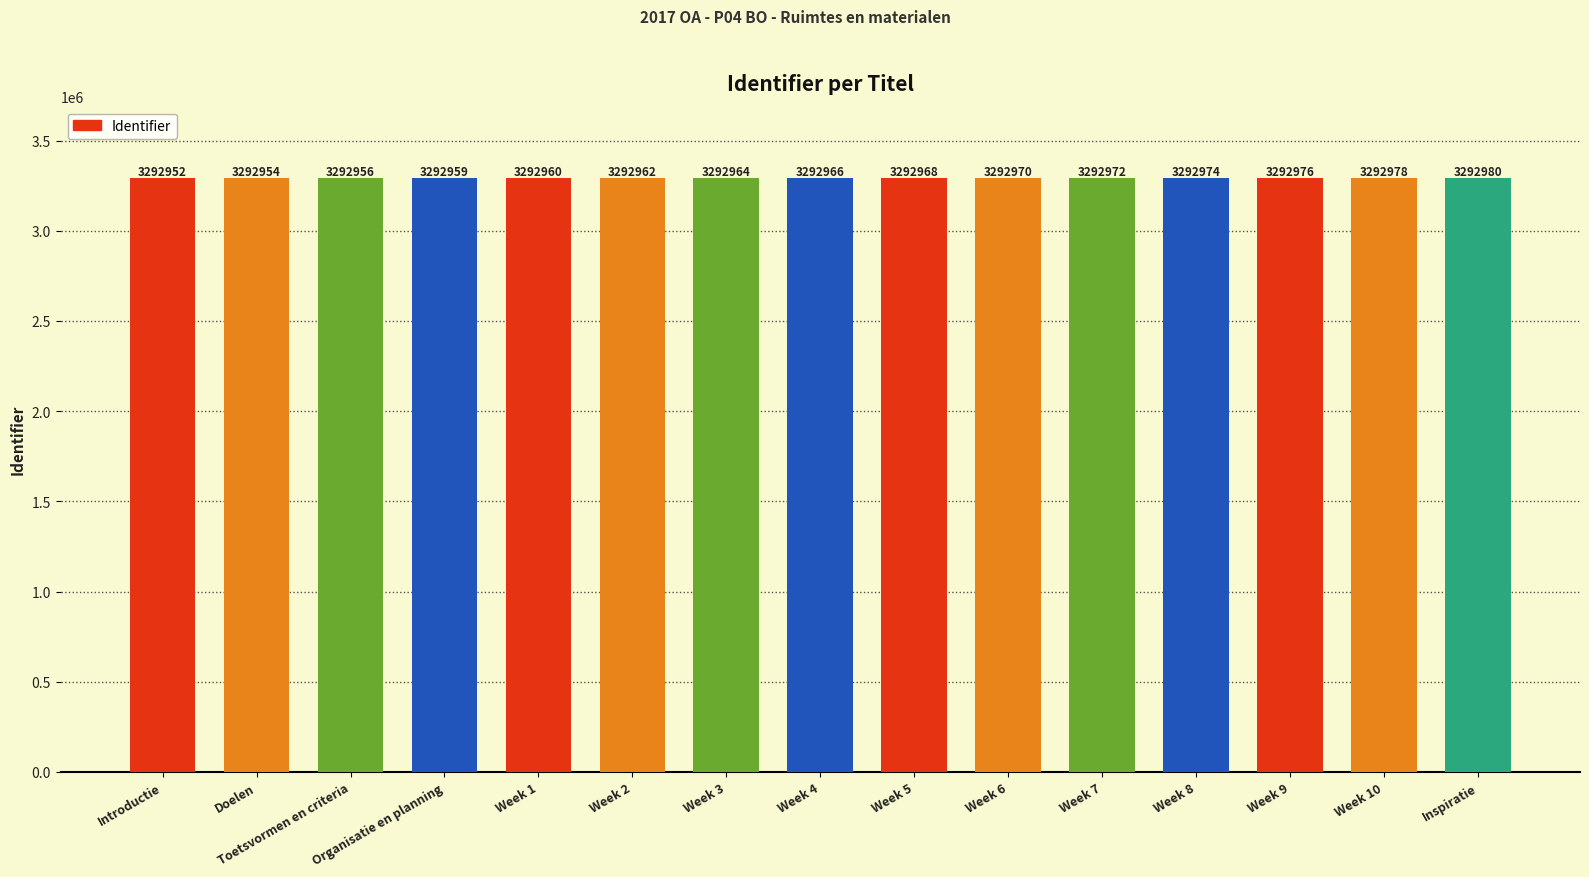

What is the maximum value shown in the chart?

3292980